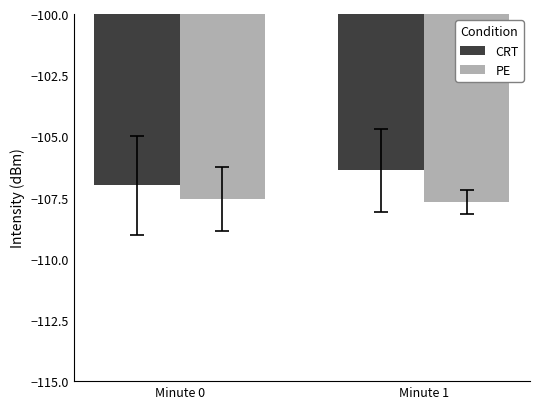

What is the value of the PE bar at the 2nd from the left?

-107.7